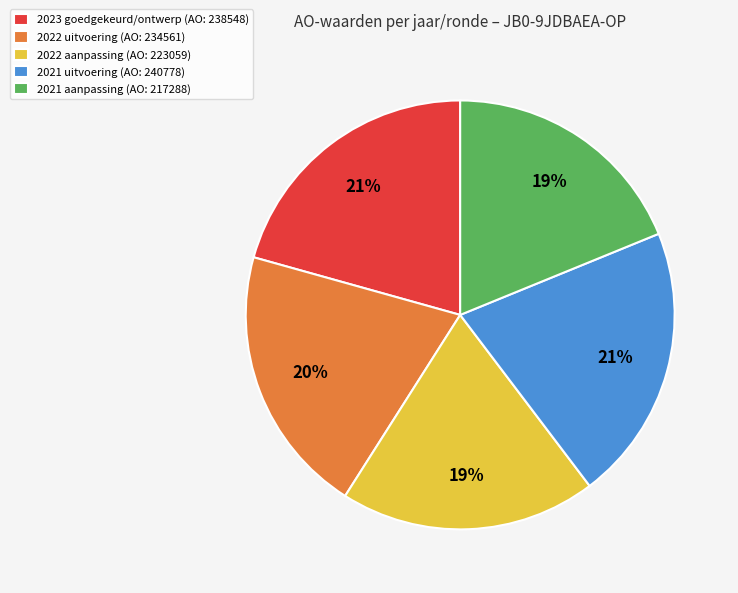

The 2023 goedgekeurd/ontwerp (AO: 238548) slice represents 21% of the pie. True or false?

True